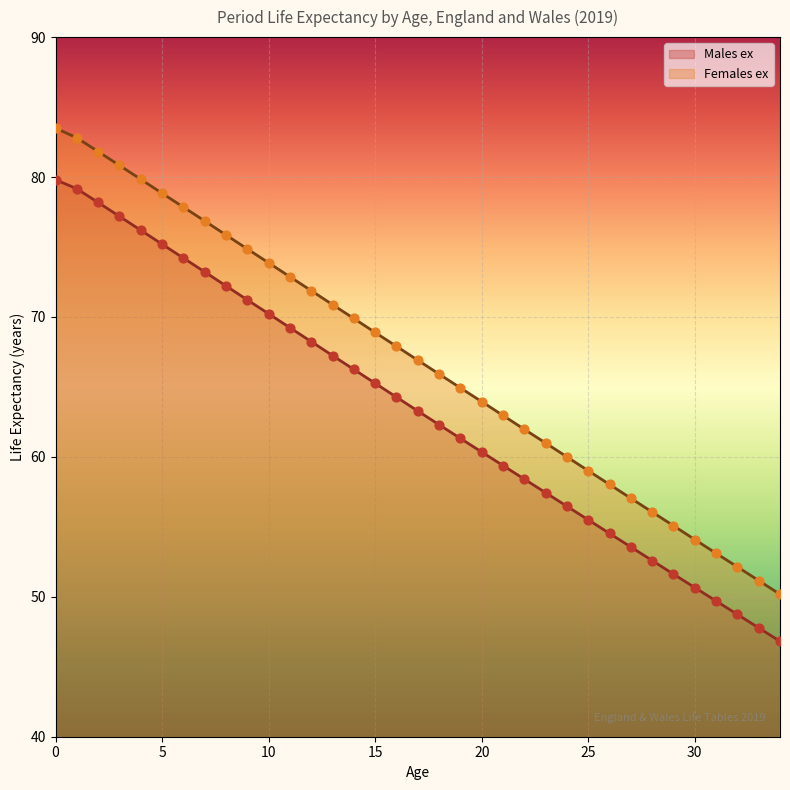

Which series has the largest total across all categories?

Females ex